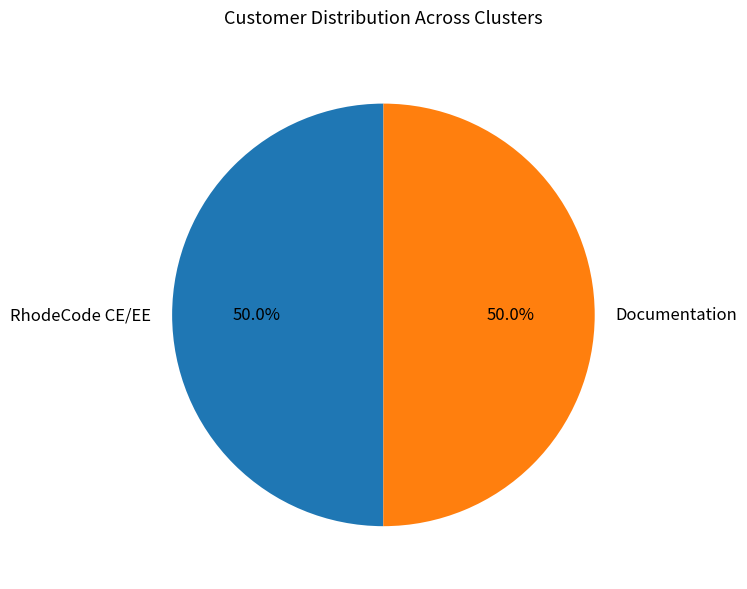

Approximately how many times larger is the value at Documentation compared to RhodeCode CE/EE?

1.0